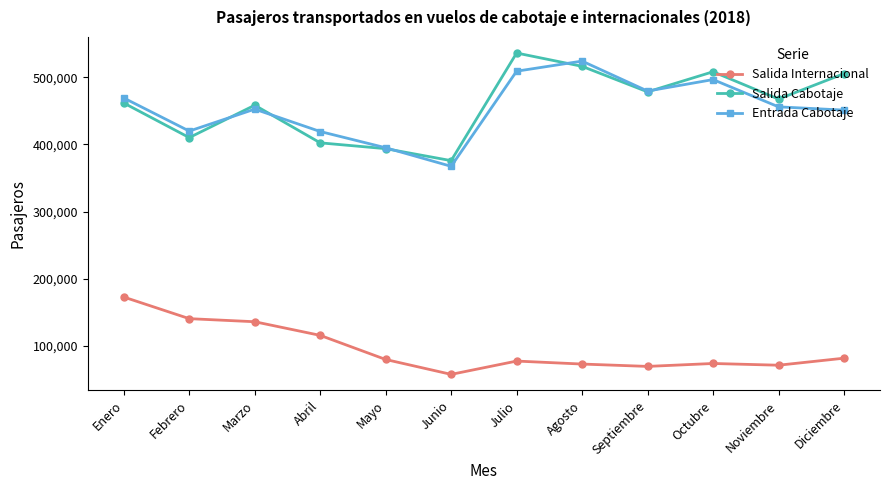

What are all the series names shown in the legend?

Salida Internacional, Salida Cabotaje, Entrada Cabotaje